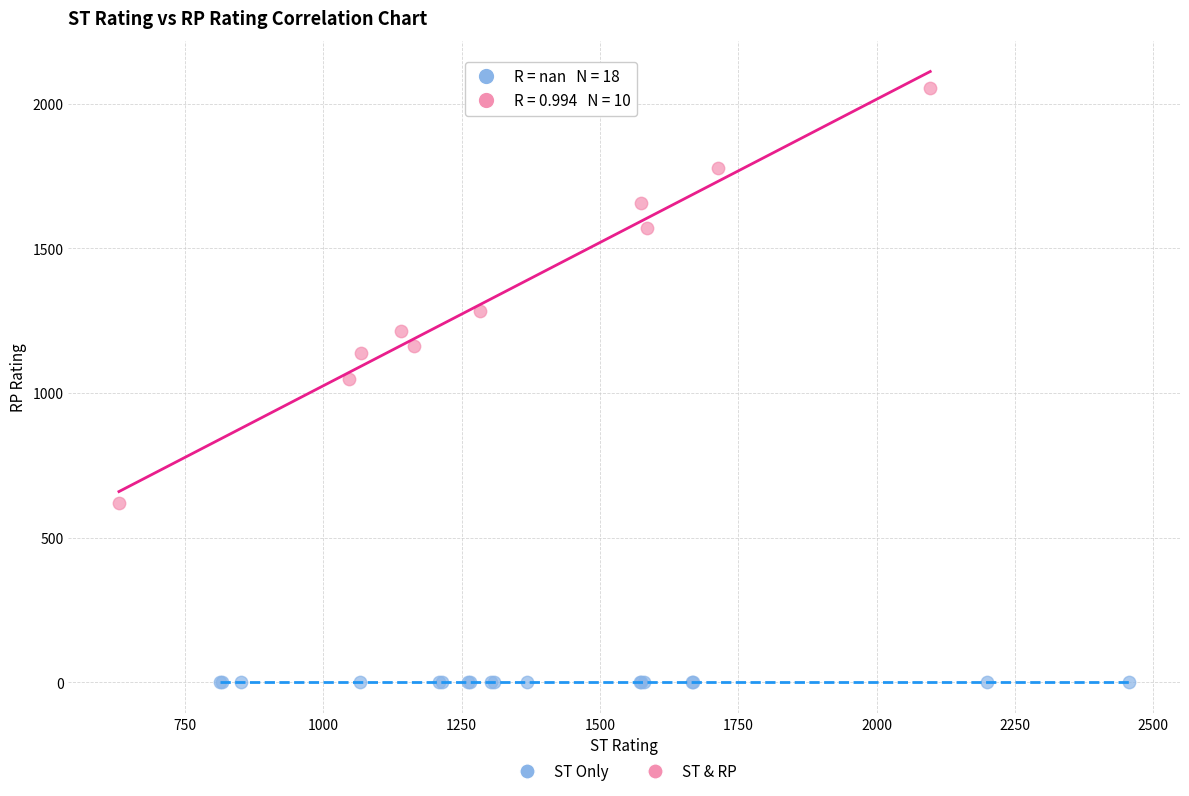

Which series reaches the minimum Y coordinate?

ST Only